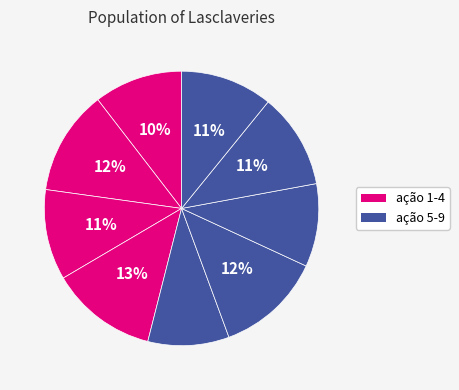

Count the number of slices in the pie.

9